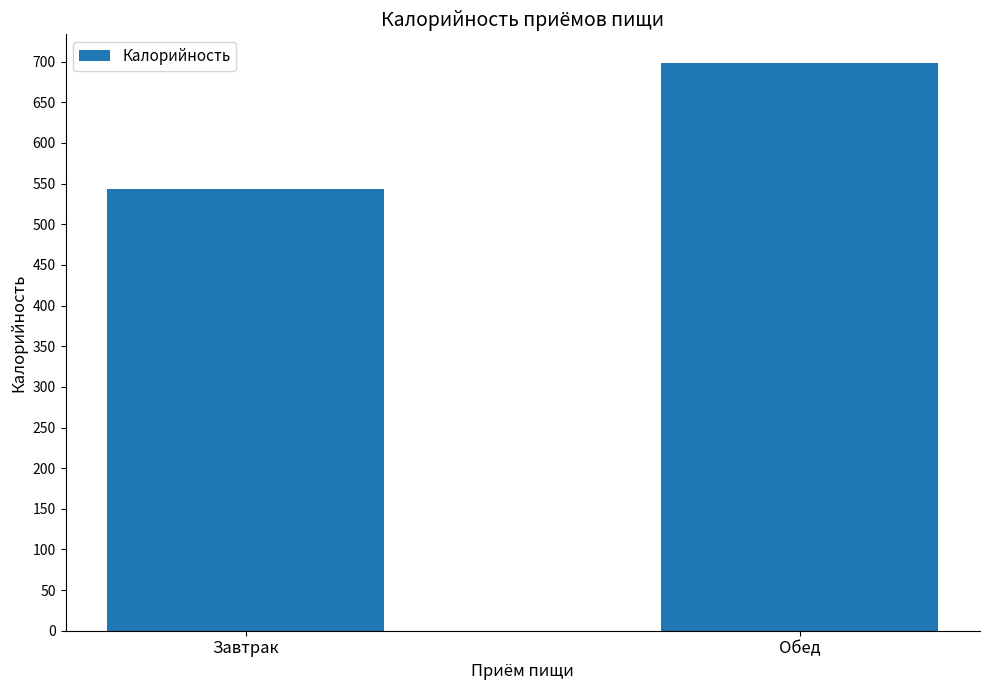

Are the bars grouped side by side (vs. stacked)?

No